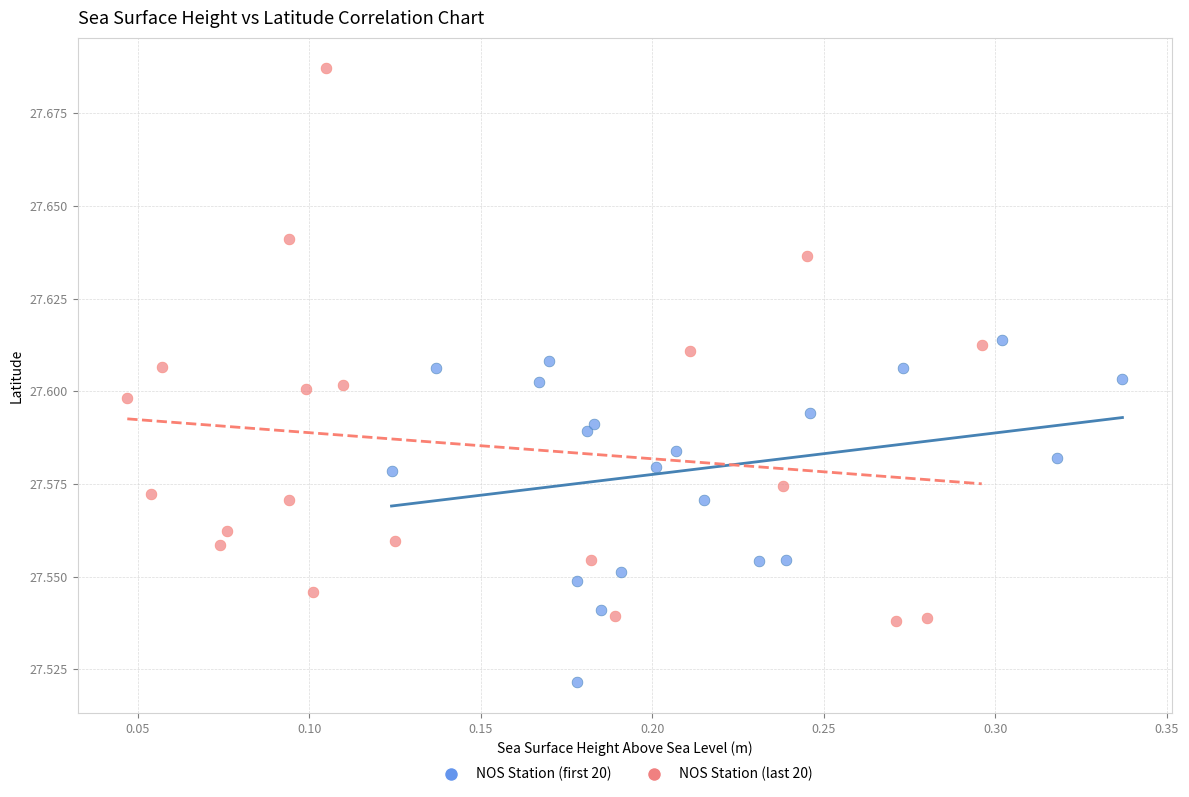

Which series contains the highest Y value?

NOS Station (last 20)